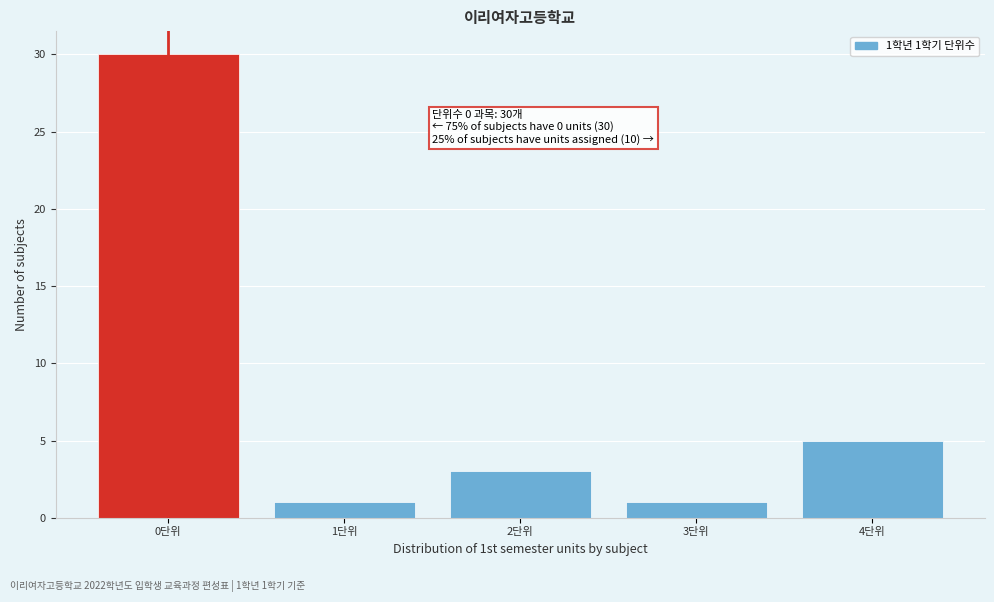

Reading right to left, list all the values displayed in this chart.

4단위=5	3단위=1	2단위=3	1단위=1	0단위=30